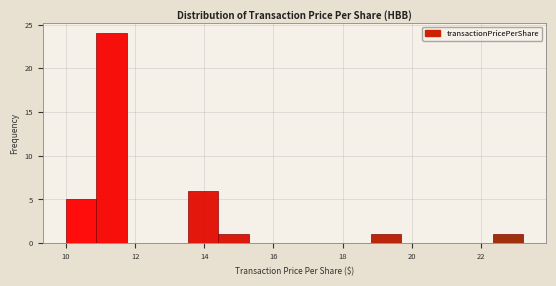

Over which range of the x-axis is the bar tallest?

10.8 to 11.8